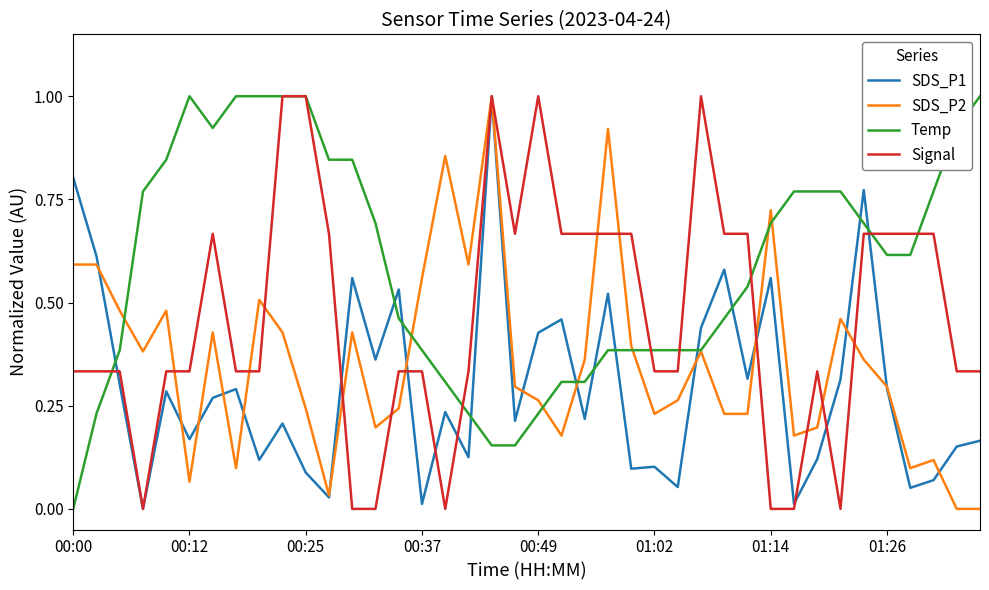

Rank the series by their average value, from lowest to highest.

SDS_P1, SDS_P2, Signal, Temp